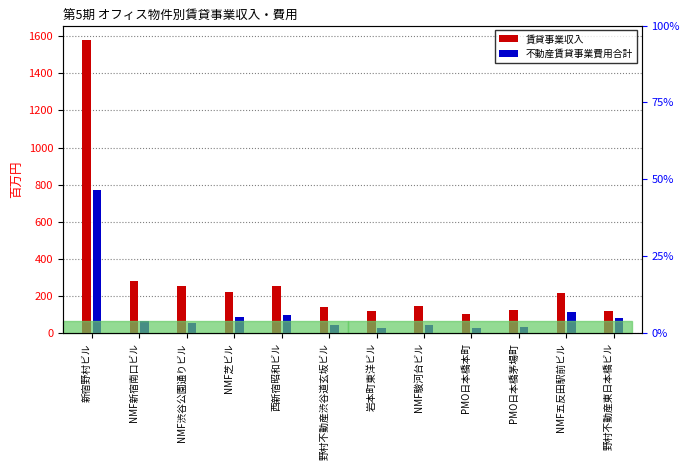

How many distinct data groups are displayed?

2